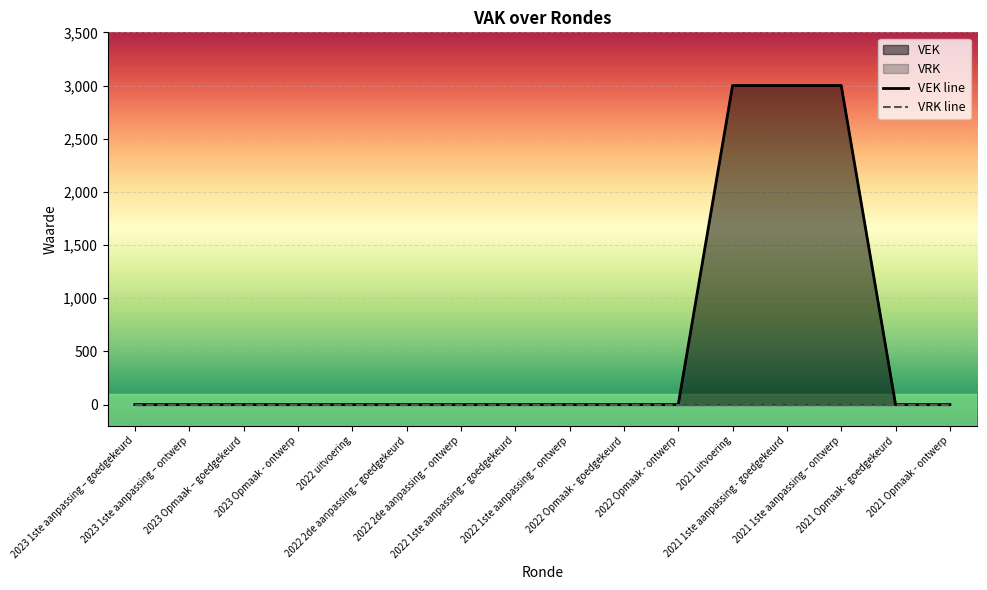

At 2022 2de aanpassing – goedgekeurd, list the series in order from largest to smallest.

VEK line, VRK line